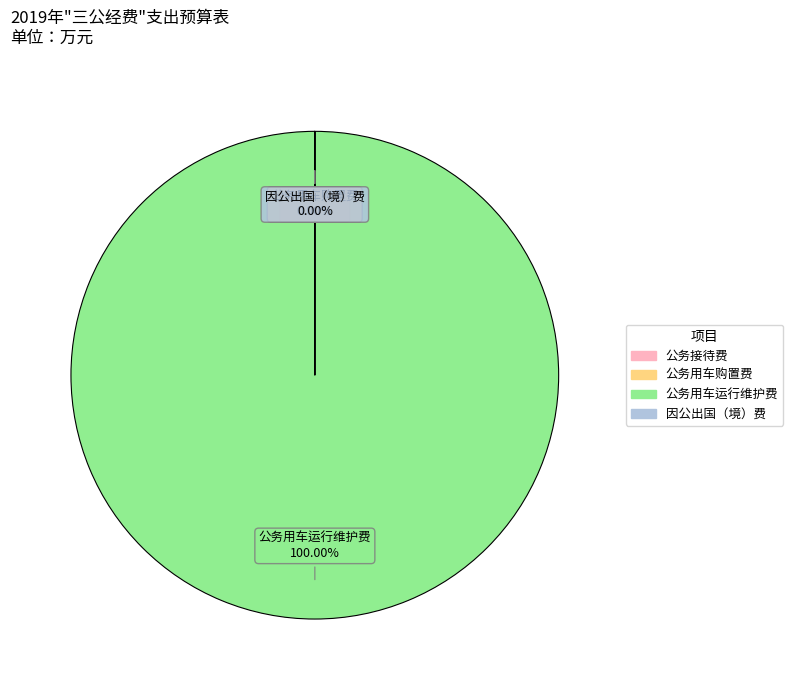

Which category accounts for the majority?

公务用车运行维护费